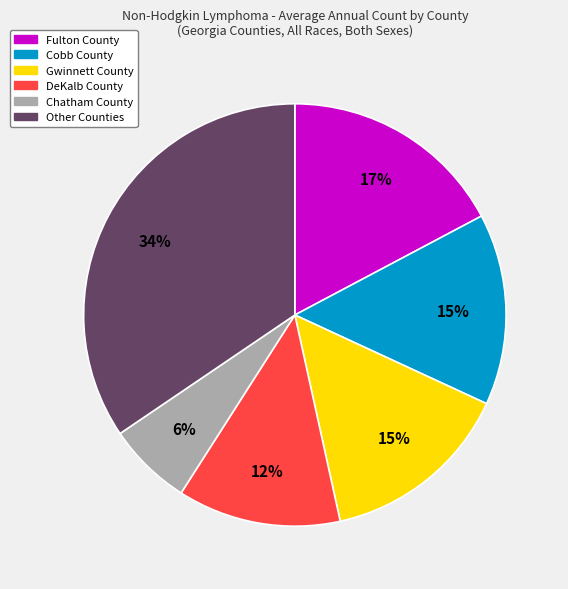

To the nearest percent, what is the average slice percentage?

17%